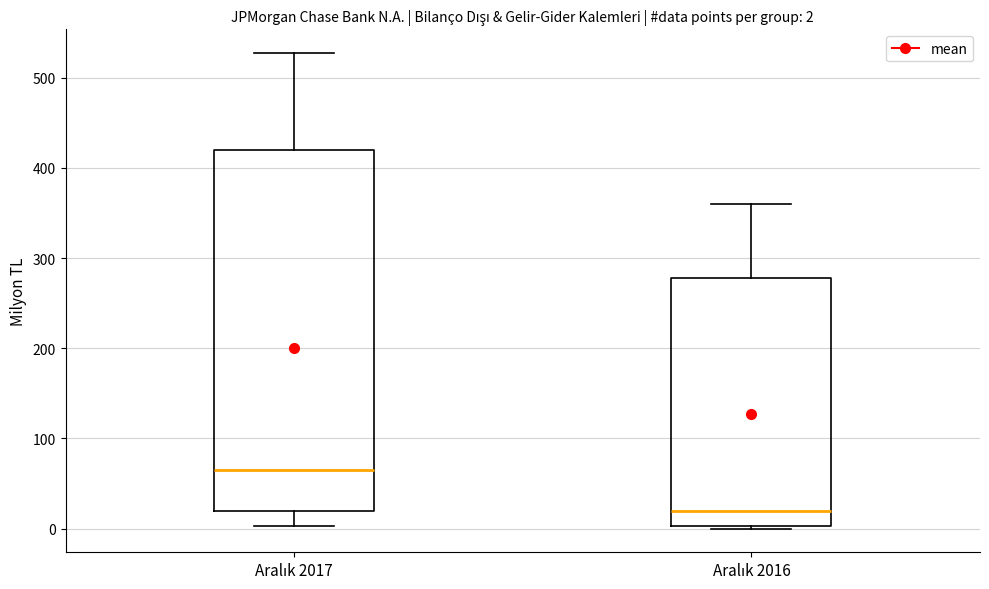

Which box is the tallest, from its lower edge to its upper edge?

Aralık 2017